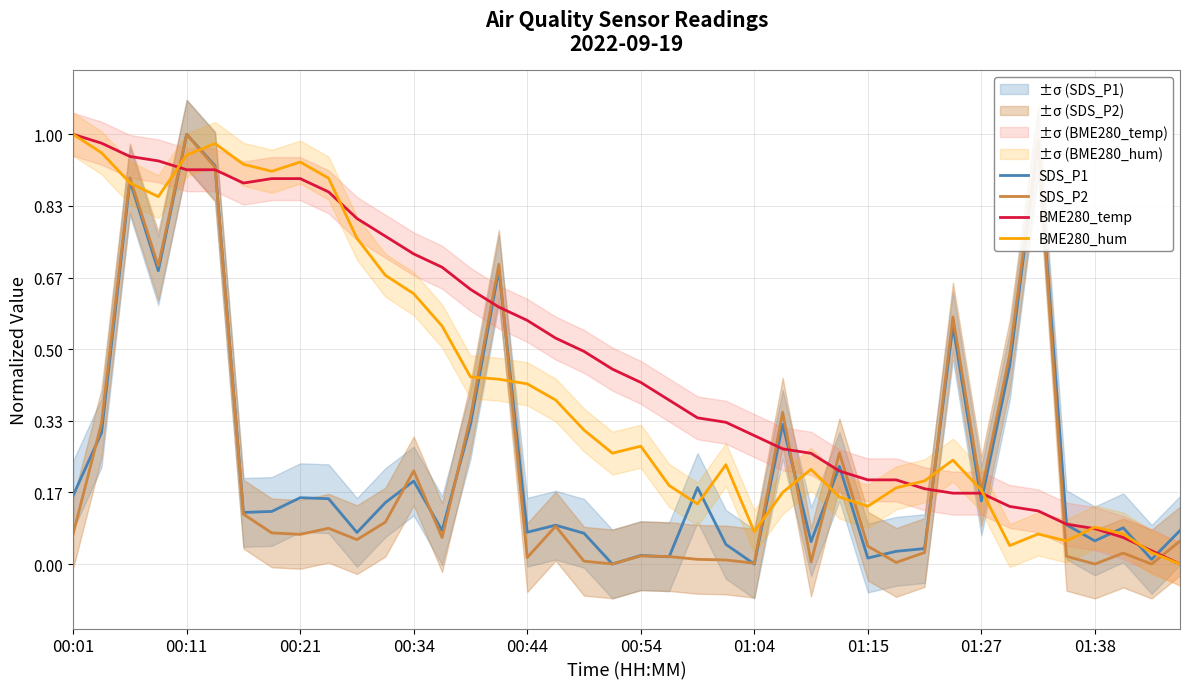

What is the difference between the maximum and minimum values in the BME280_temp series?

1.0